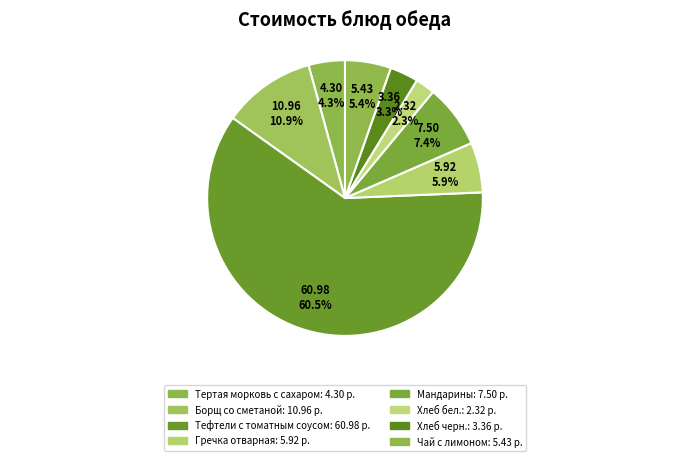

Which category has the biggest portion of the pie?

Тефтели с томатным соусом